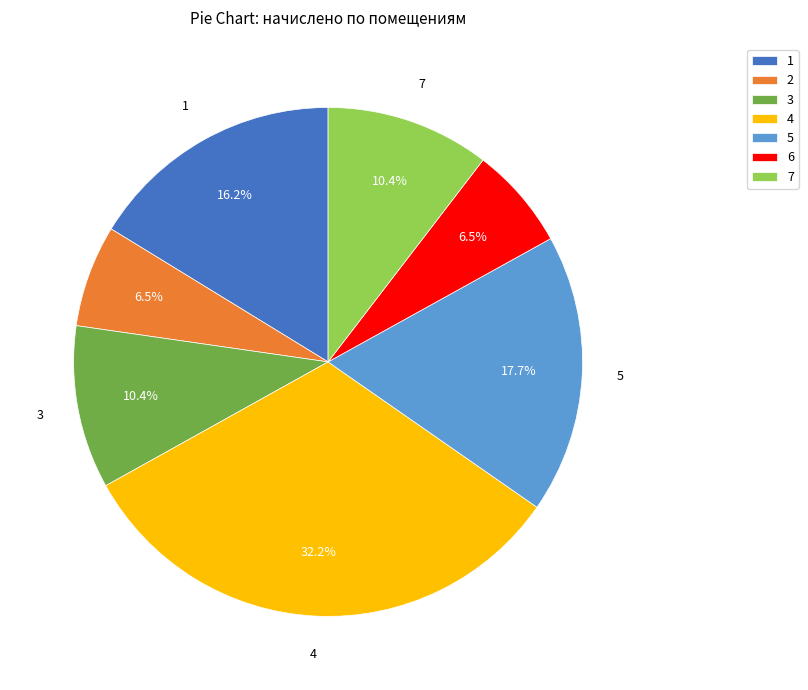

Is there any slice that represents more than half of the pie?

No